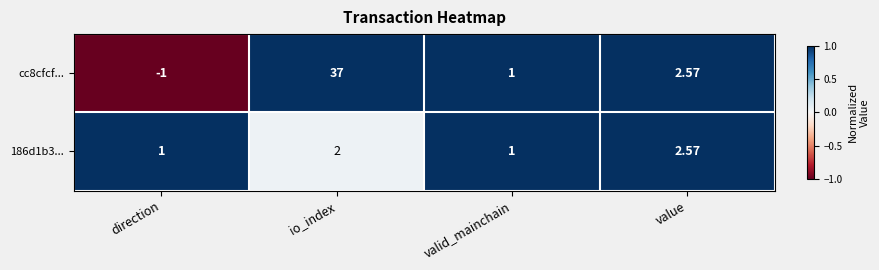

At which category is the sum across all series the highest?

io_index